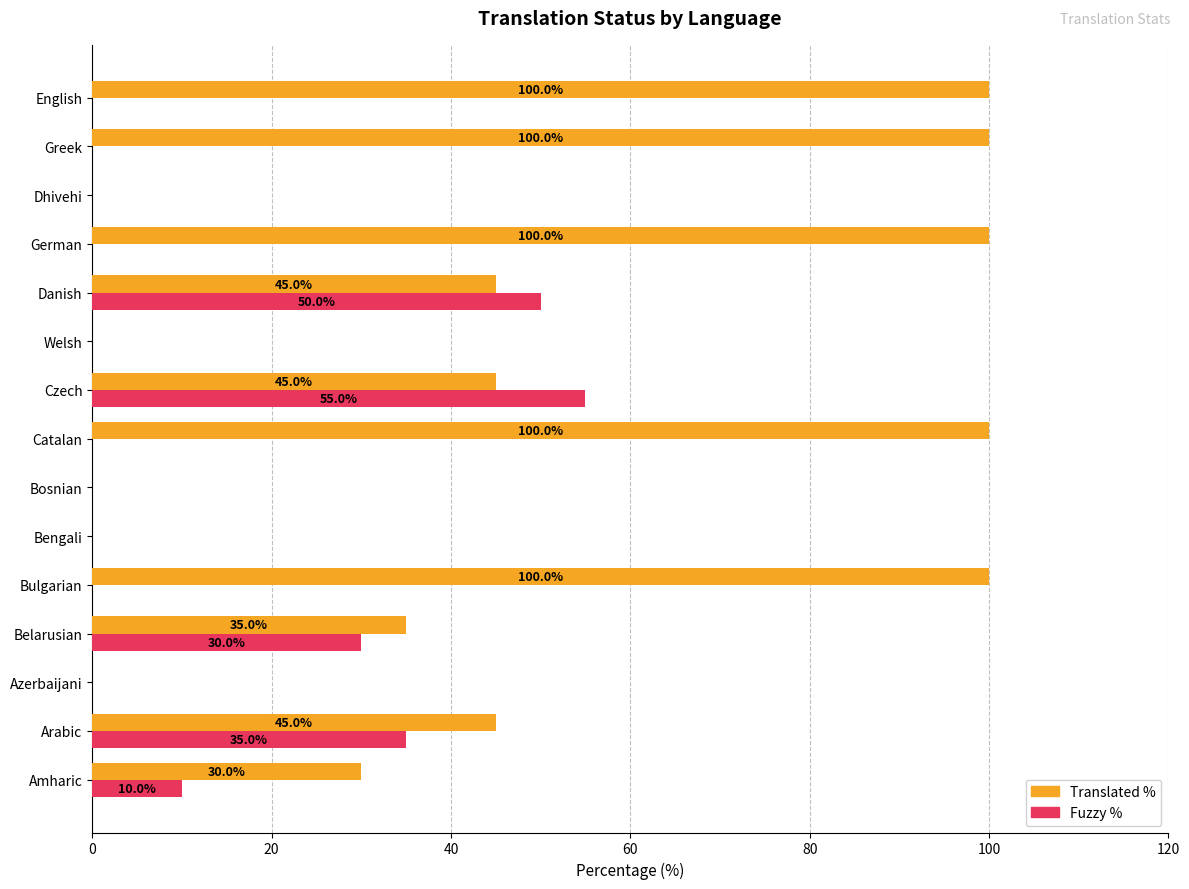

What is the greatest value displayed?

100